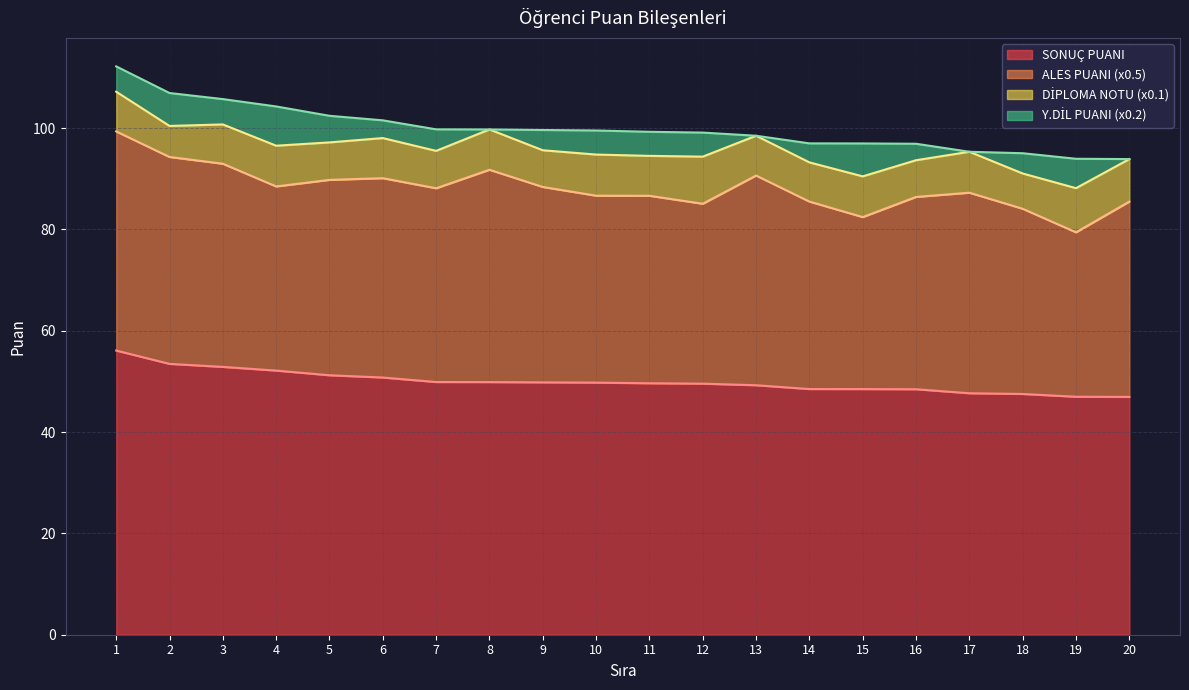

The ALES PUANI (x0.5) series shows 41.4 at 13. True or false?

True